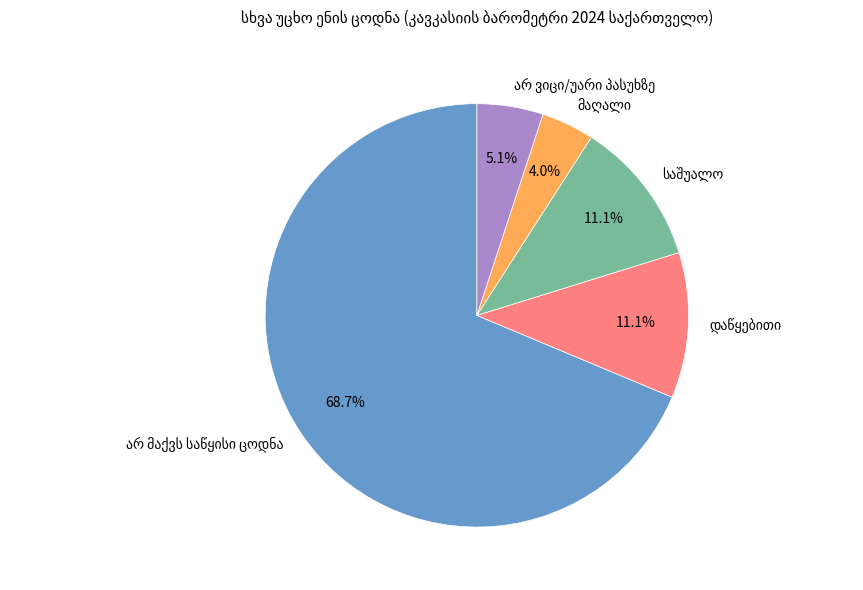

Is there a majority slice in this chart?

Yes